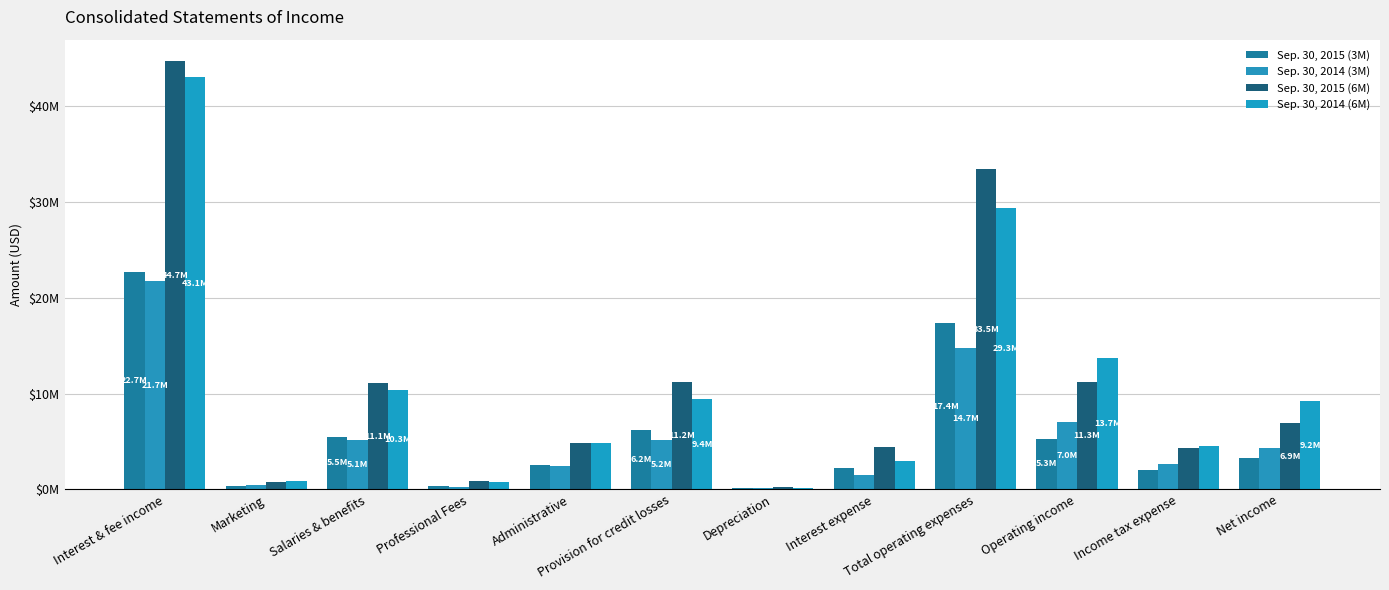

Does the chart contain stacked bars?

No